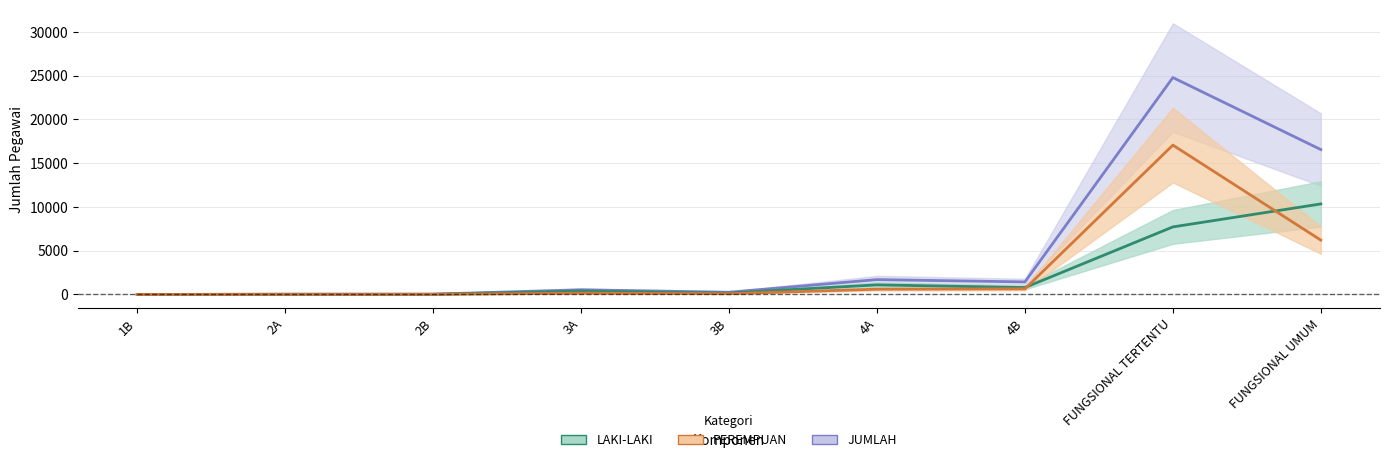

What is the greatest value displayed?

24777